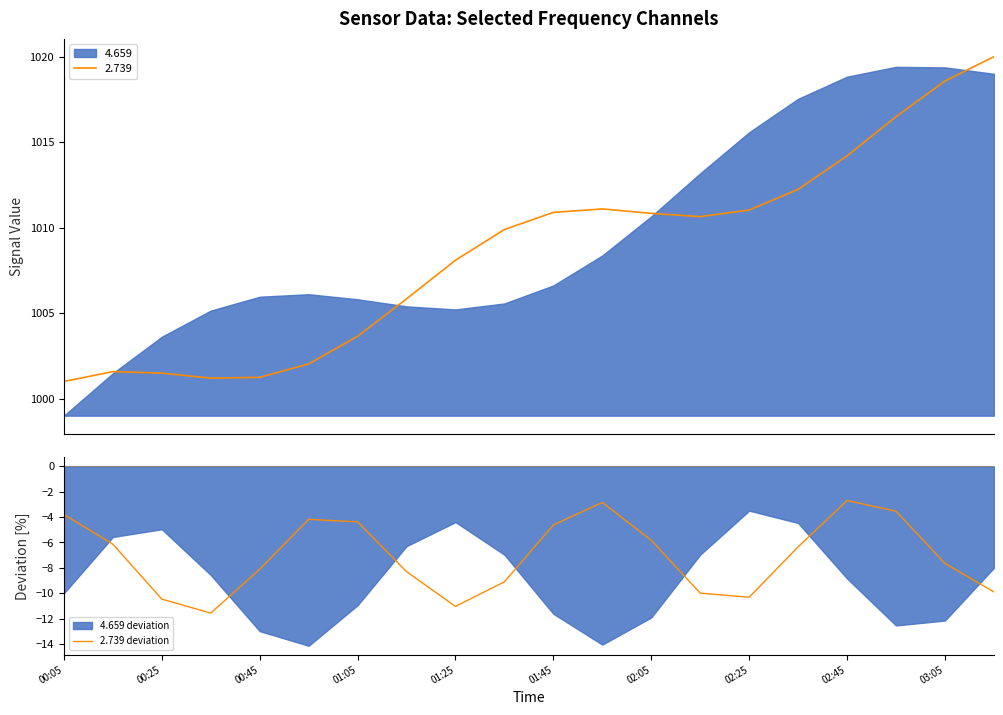

What is the highest value of the 2.739 deviation series?

-2.7